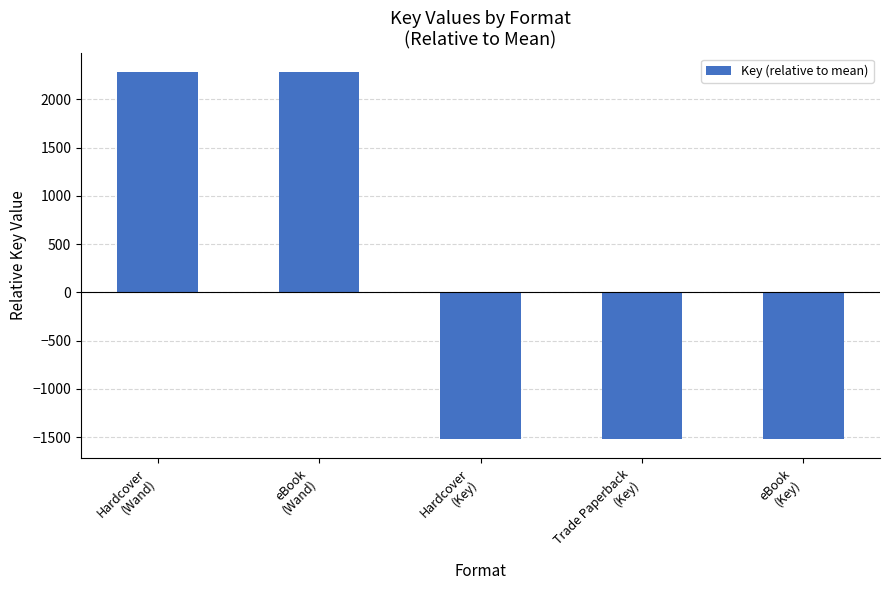

Reading right to left, extract all data points from this chart.

eBook
(Key)=-1524	Trade Paperback
(Key)=-1524	Hardcover
(Key)=-1524	eBook
(Wand)=2286	Hardcover
(Wand)=2286